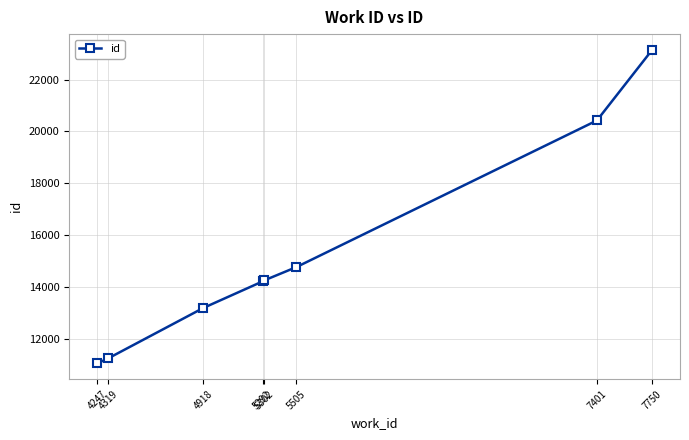

Where is the data nearest to the value 17100?

5505